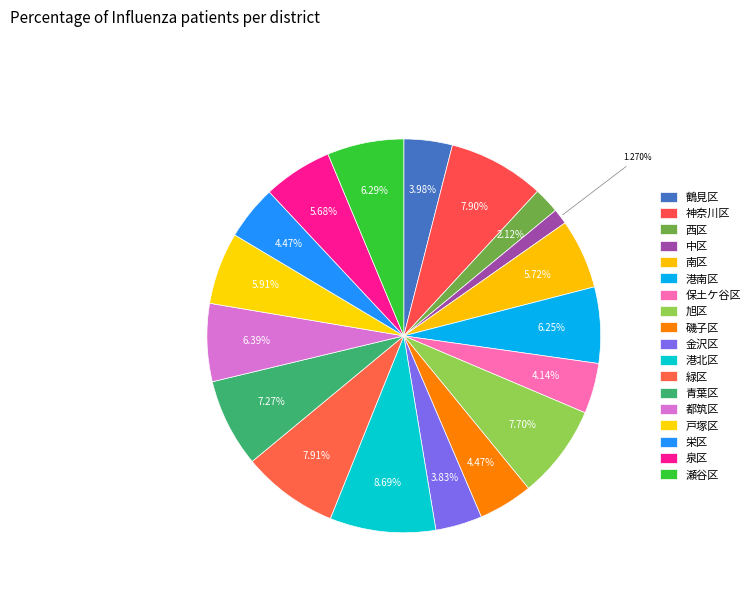

How many segments does this pie chart have?

18